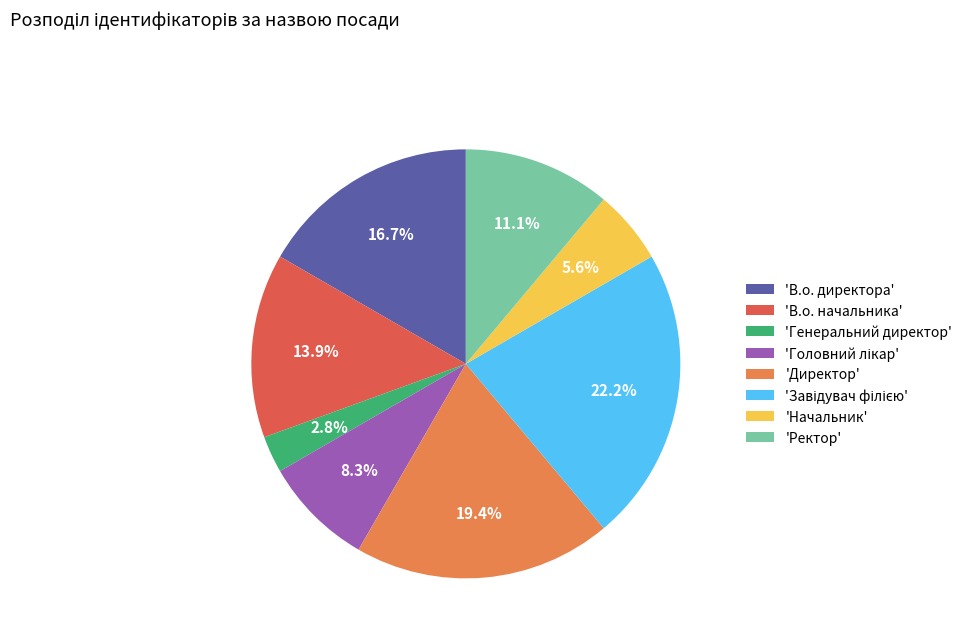

How much of the chart is everything except 'В.о. начальника'?

86.1%